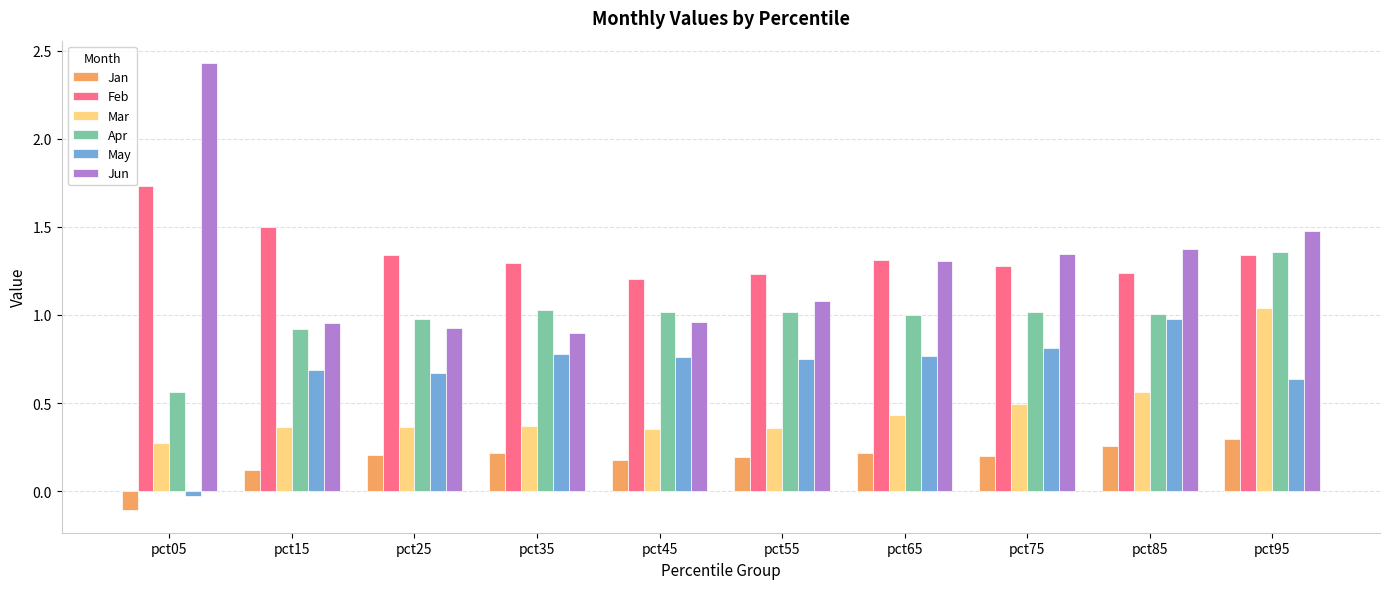

Between pct35 and pct65, which series saw the biggest shift?

Jun